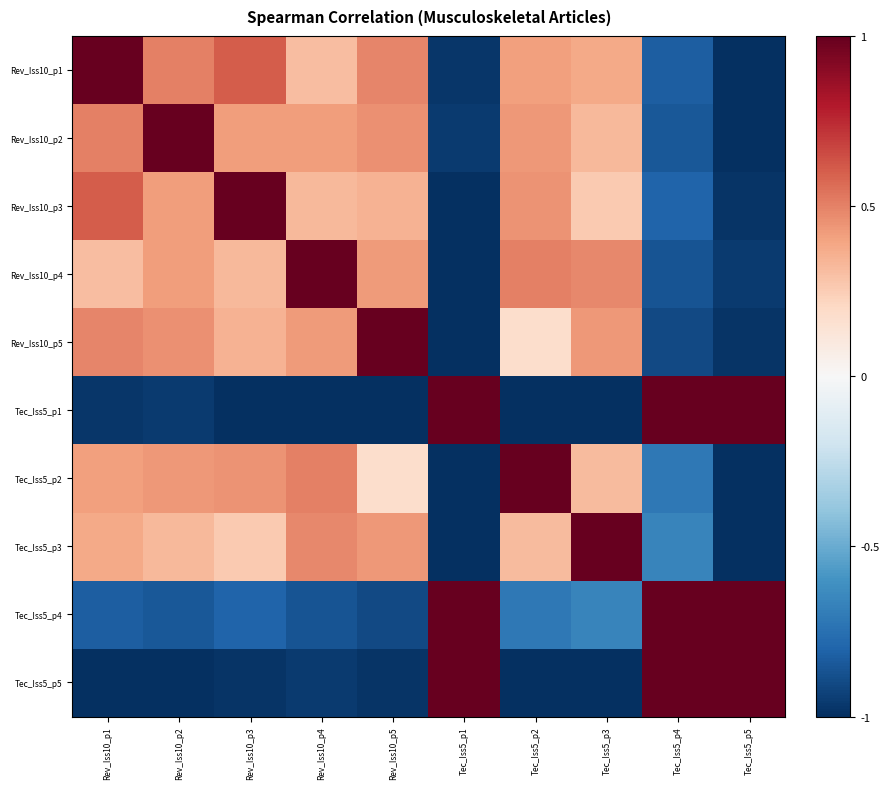

What is the smallest value displayed?

-1.0